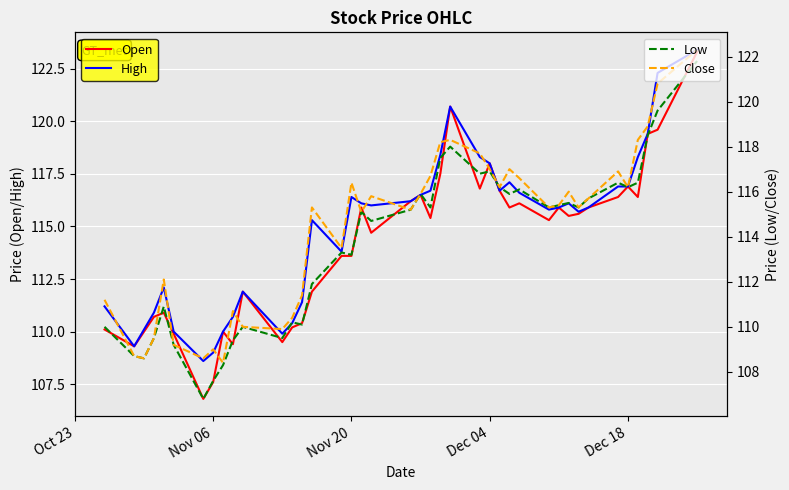

The value of High at Dec 18 is 116.9. True or false?

True